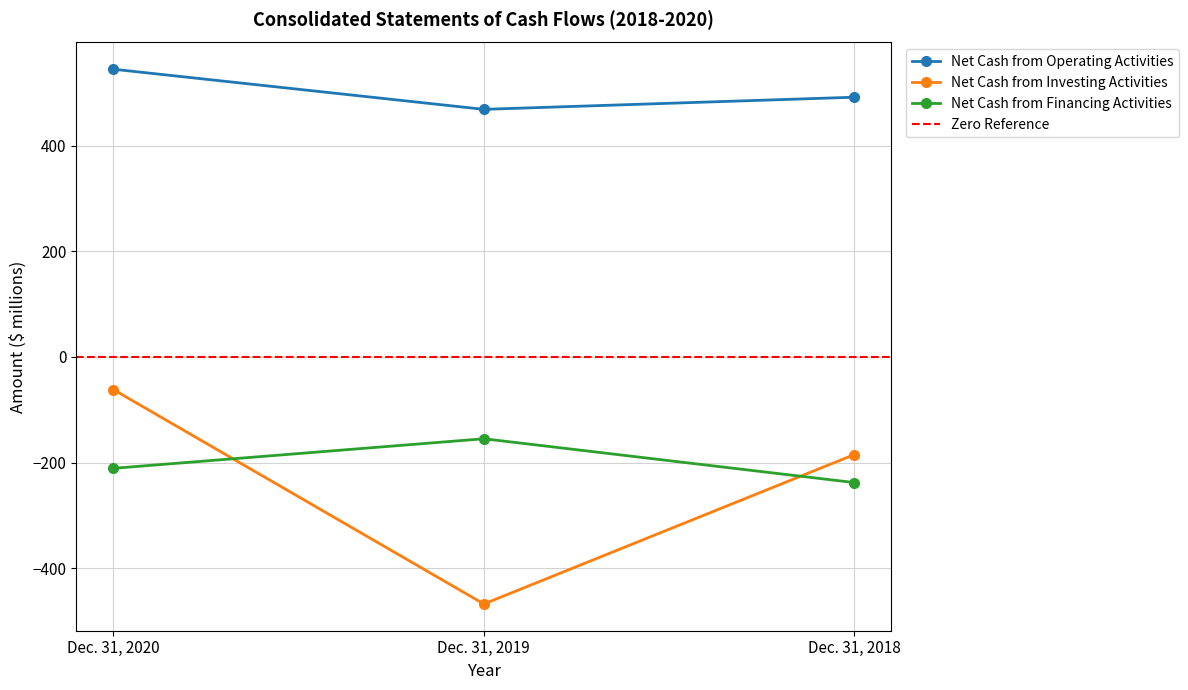

What is the value of the Net Cash from Financing Activities point at the 2nd from the left?

-155